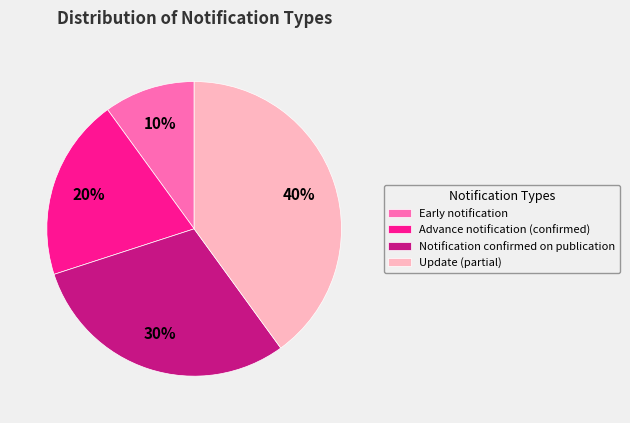

Between Advance notification (confirmed) and Early notification, which is larger?

Advance notification (confirmed)